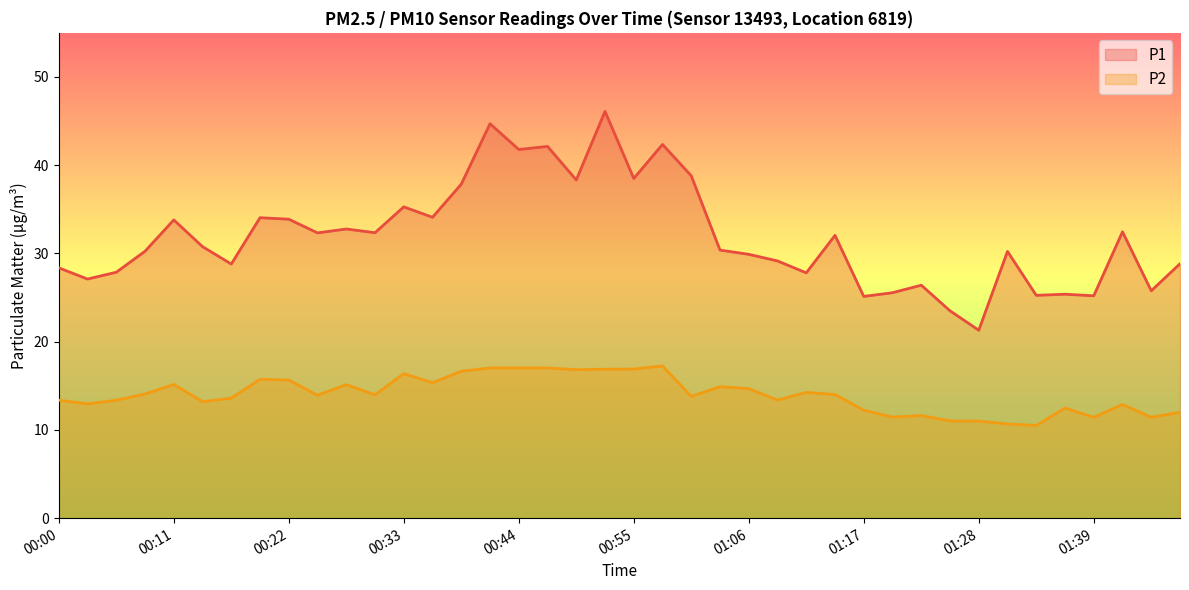

True or false: P2 has a value of 19.4 at 01:50.

False